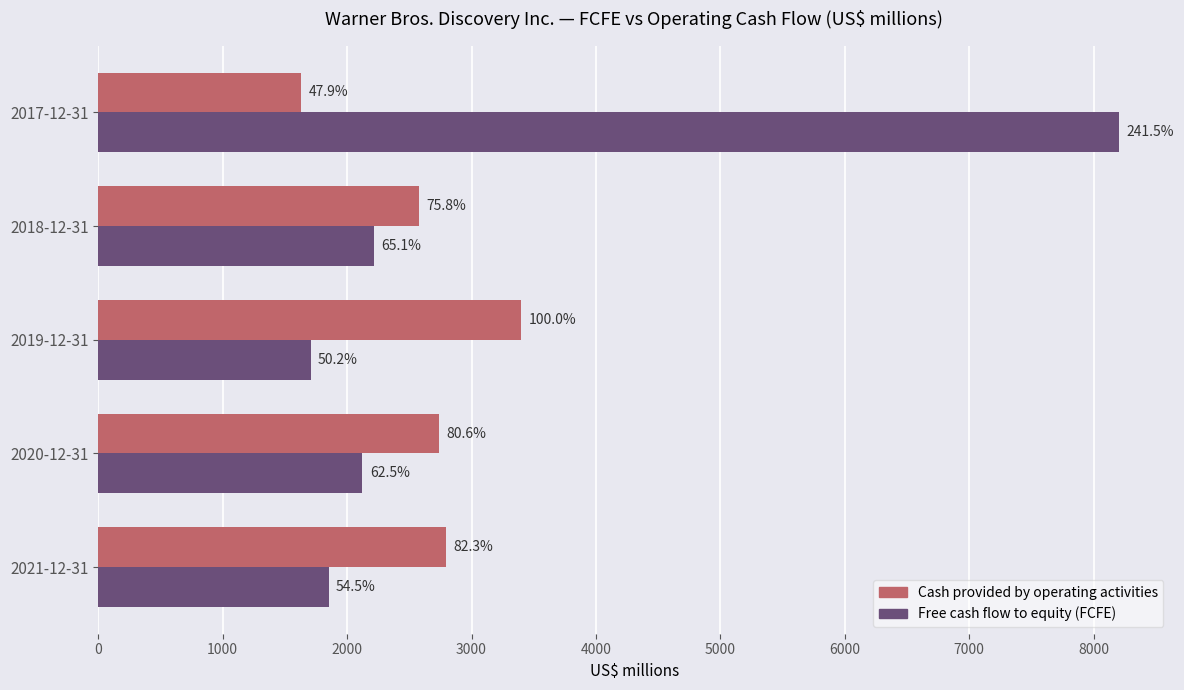

What are all the series names shown in the legend?

Cash provided by operating activities, Free cash flow to equity (FCFE)